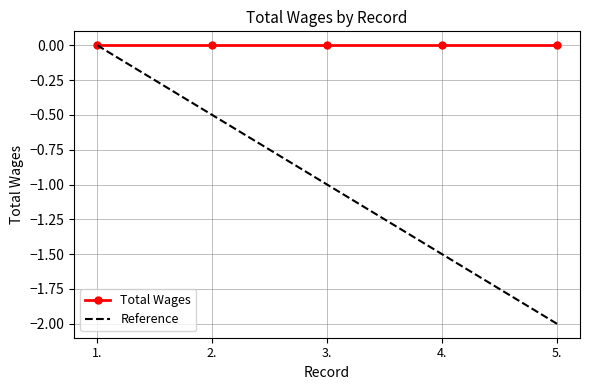

Count the number of data series in this chart.

2